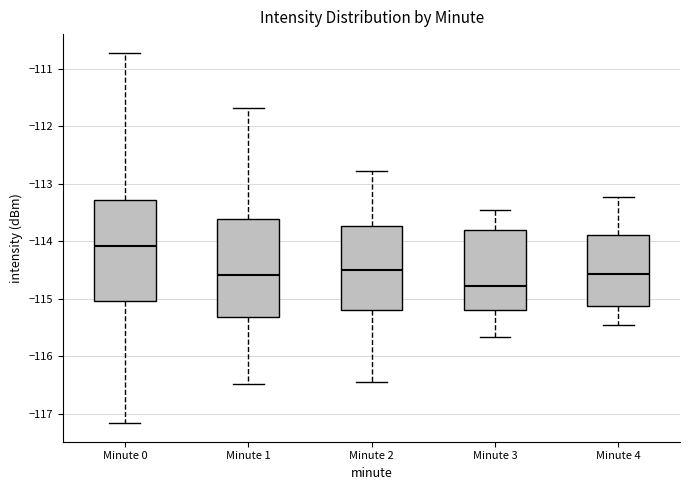

Reading left to right, transcribe this box plot: for each box, give where its median line is, the range the box spans, and where its two whiskers end, as read against the y-axis. The values are not printed on the chart, so give them approximately, as read against the axis.

Minute 0: median -114.1, box -115.0 to -113.3, whiskers -117.2 to -110.7
Minute 1: median -114.6, box -115.3 to -113.6, whiskers -116.5 to -111.7
Minute 2: median -114.5, box -115.2 to -113.7, whiskers -116.4 to -112.8
Minute 3: median -114.8, box -115.2 to -113.8, whiskers -115.7 to -113.4
Minute 4: median -114.6, box -115.1 to -113.9, whiskers -115.4 to -113.2